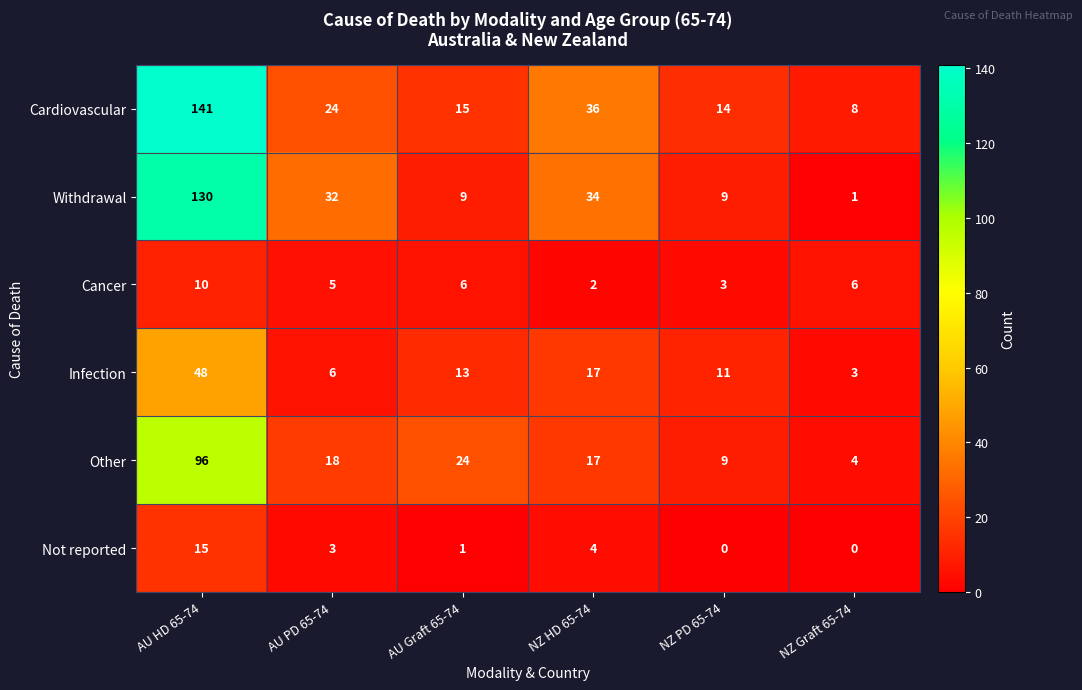

The value of Not reported at AU Graft 65-74 is 1. True or false?

True